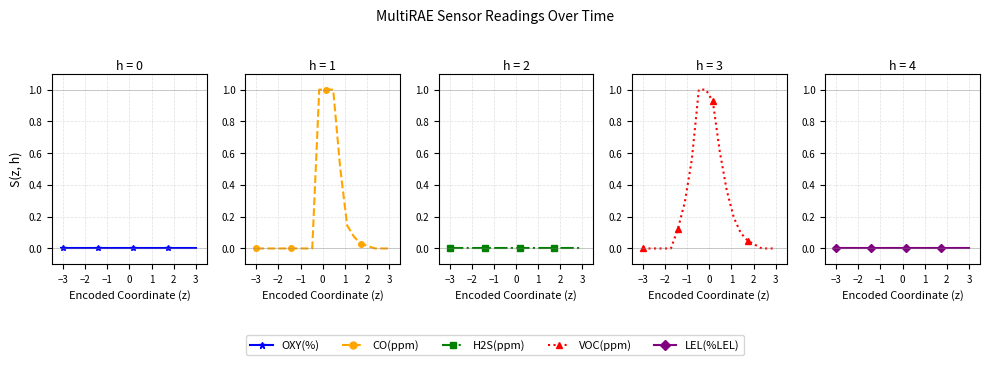

Is this an area chart (filled region under the line)?

No